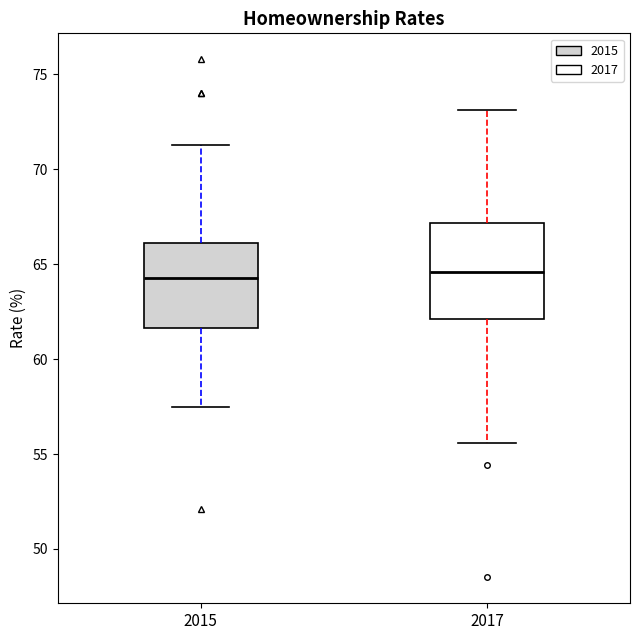

Reading left to right, read every box against the y-axis: the position of its median line, the range the box covers, and the ends of its whiskers. The values are not printed on the chart, so give them approximately, as read against the axis.

2015: median 64.5, box 61.5 to 66.0, whiskers 57.5 to 71.5
2017: median 64.5, box 62.0 to 67.0, whiskers 55.5 to 73.0